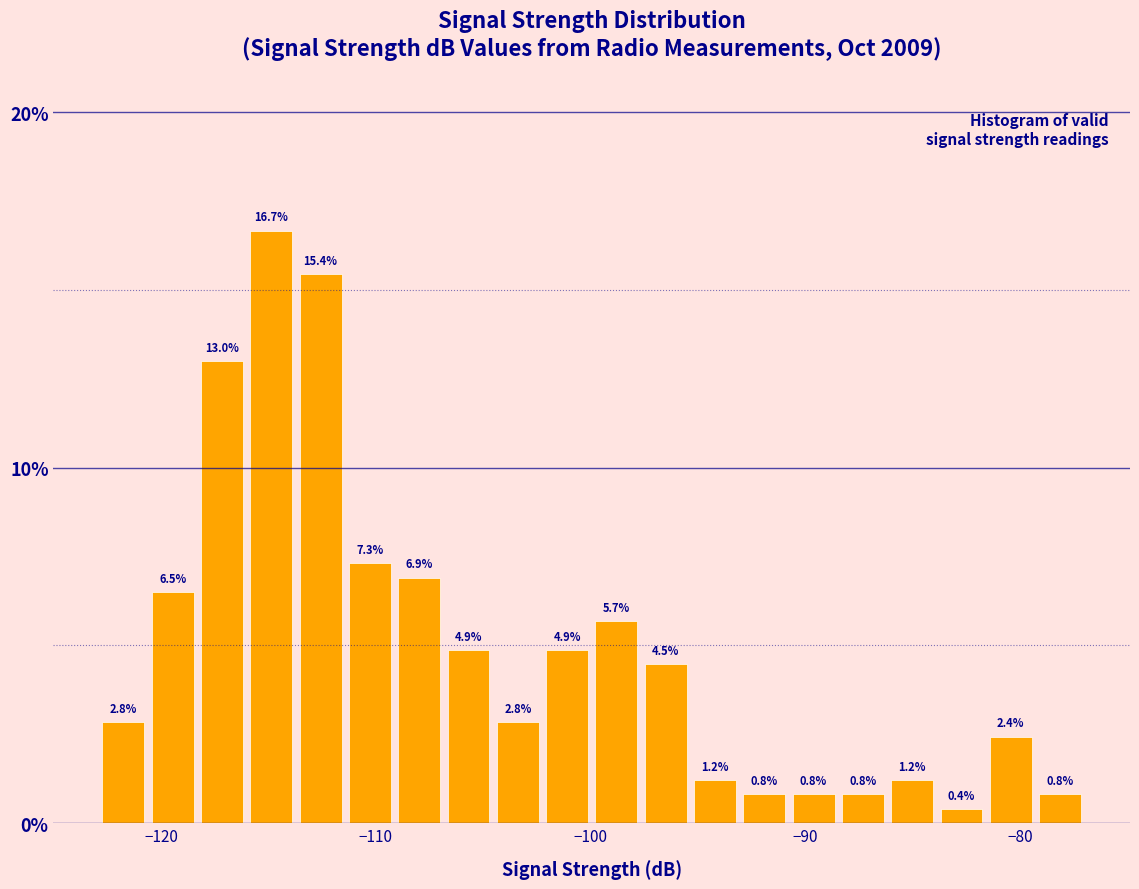

Read against the x-axis, roughly where is the centre of the tallest bar?

-115